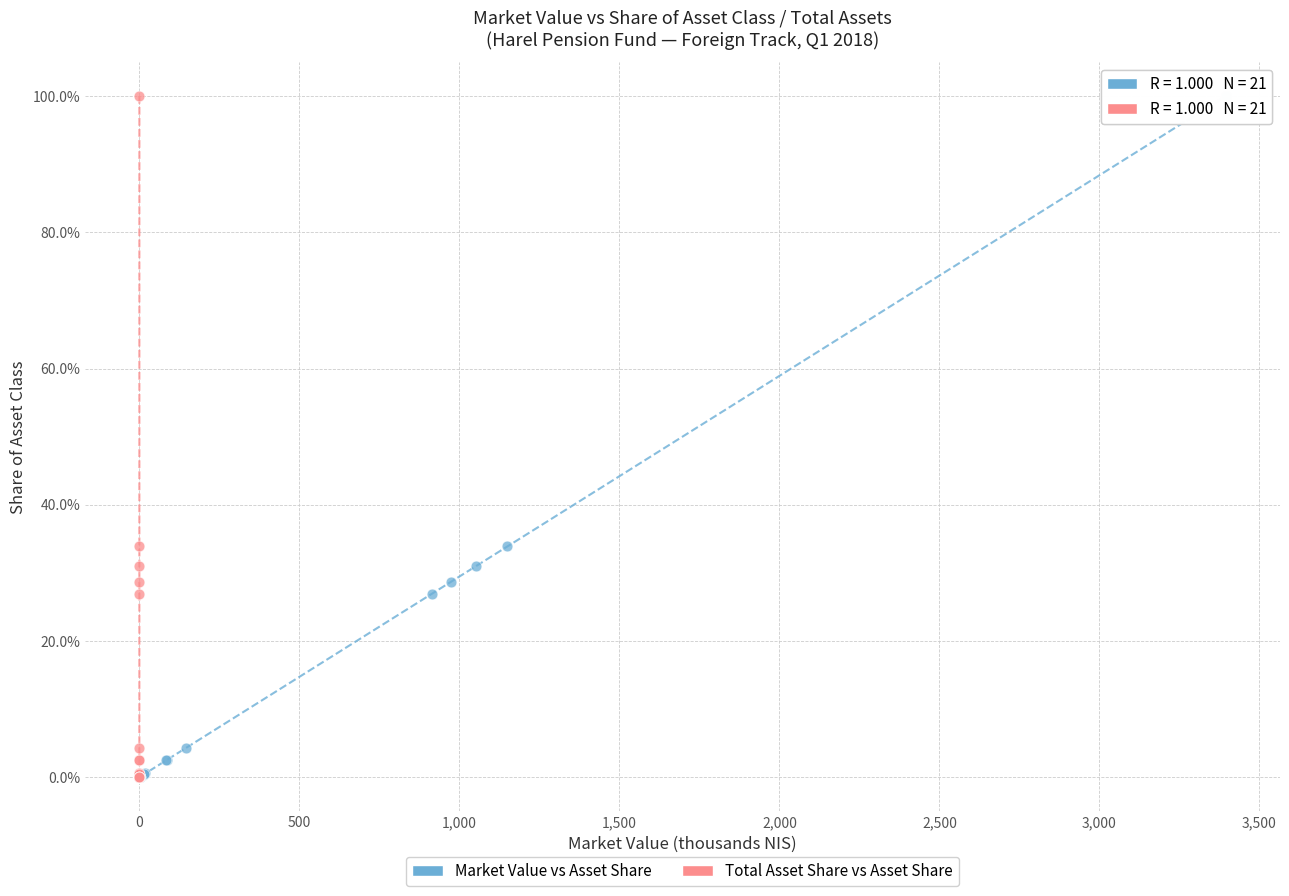

What are all the series names shown in the legend?

Market Value vs Asset Share, Total Asset Share vs Asset Share